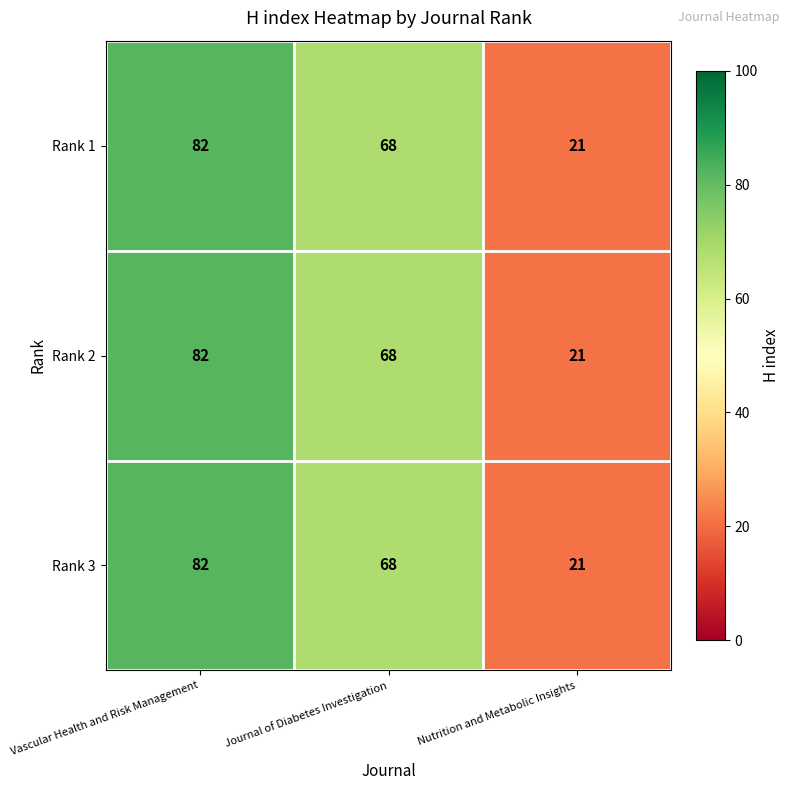

What is the difference between the Rank 3 values at Journal of Diabetes Investigation and Nutrition and Metabolic Insights?

47